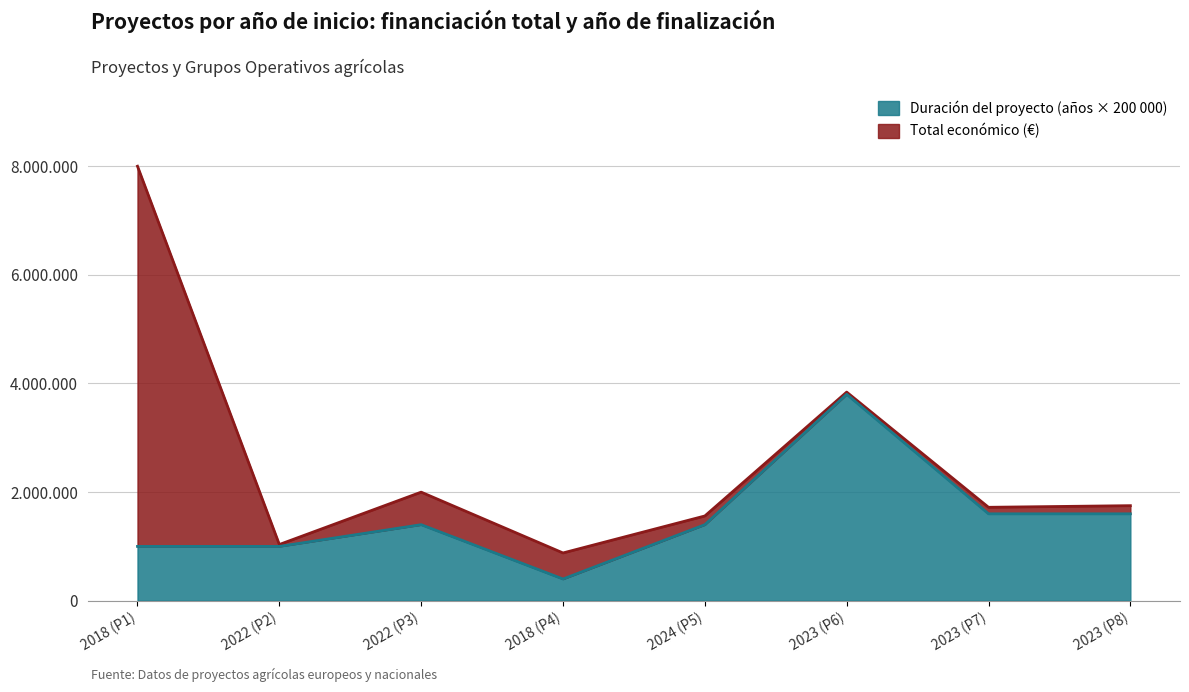

What are all the series names shown in the legend?

Duración del proyecto (años × 200 000), Total económico (€)